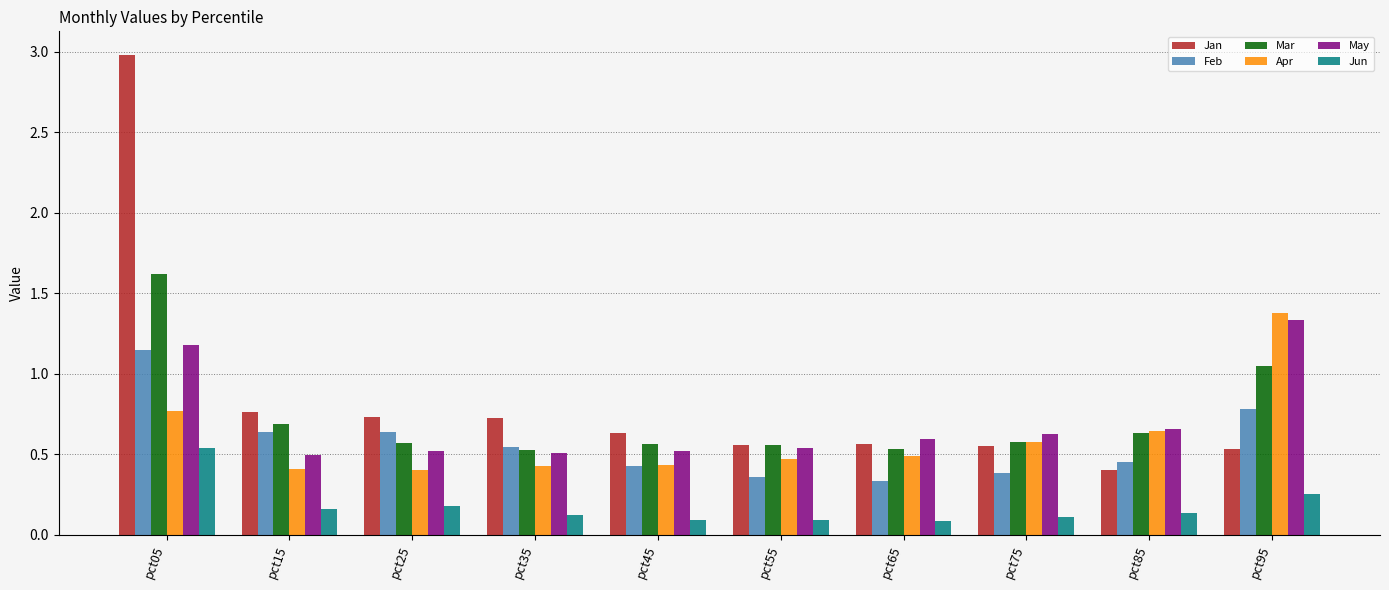

Which category has the highest value across all series?

pct05